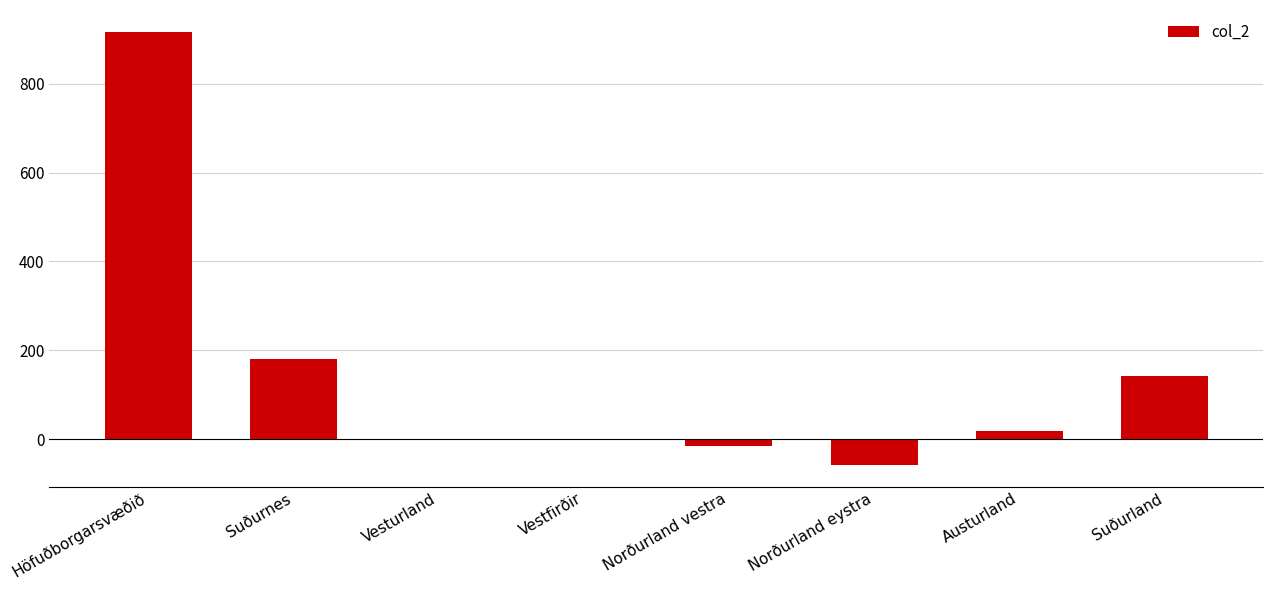

What is the maximum value shown in the chart?

917